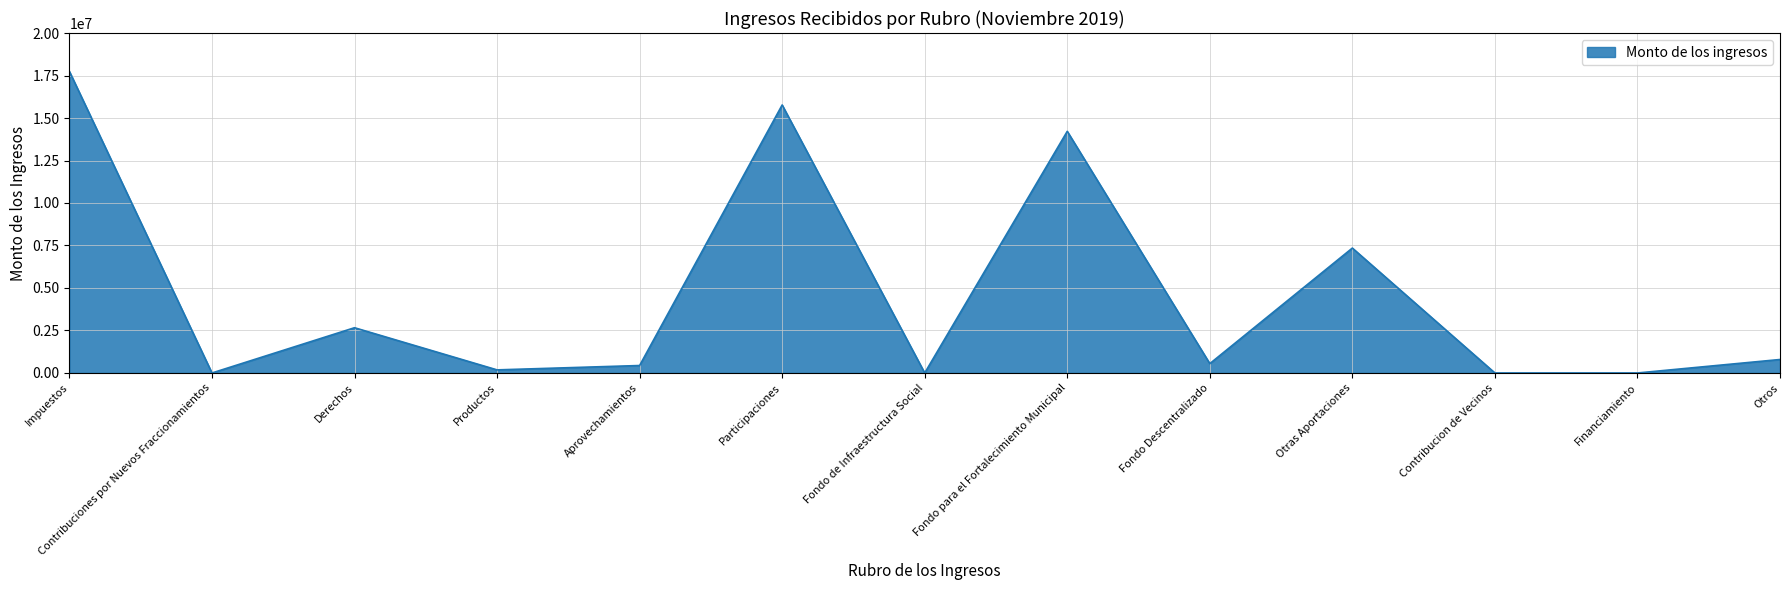

Approximately how many times larger is the value at Productos compared to Aprovechamientos?

0.4